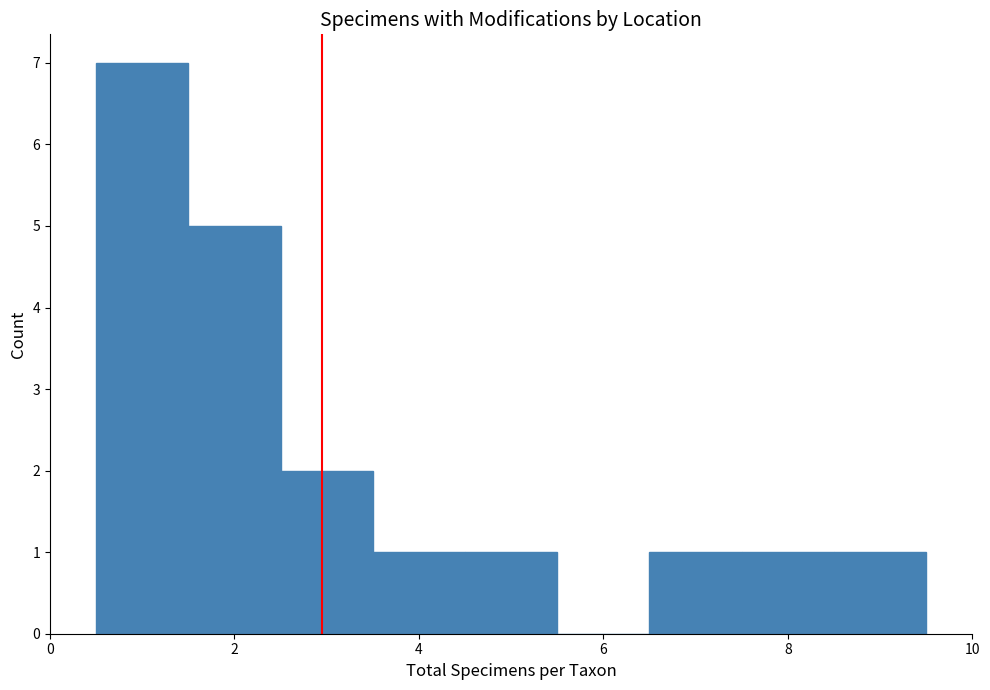

What is the height of the bar covering 4.5 to 5.5 on the x-axis? Neither the bar edges nor the heights are printed on the chart, so give them approximately, as read against the axes.

1